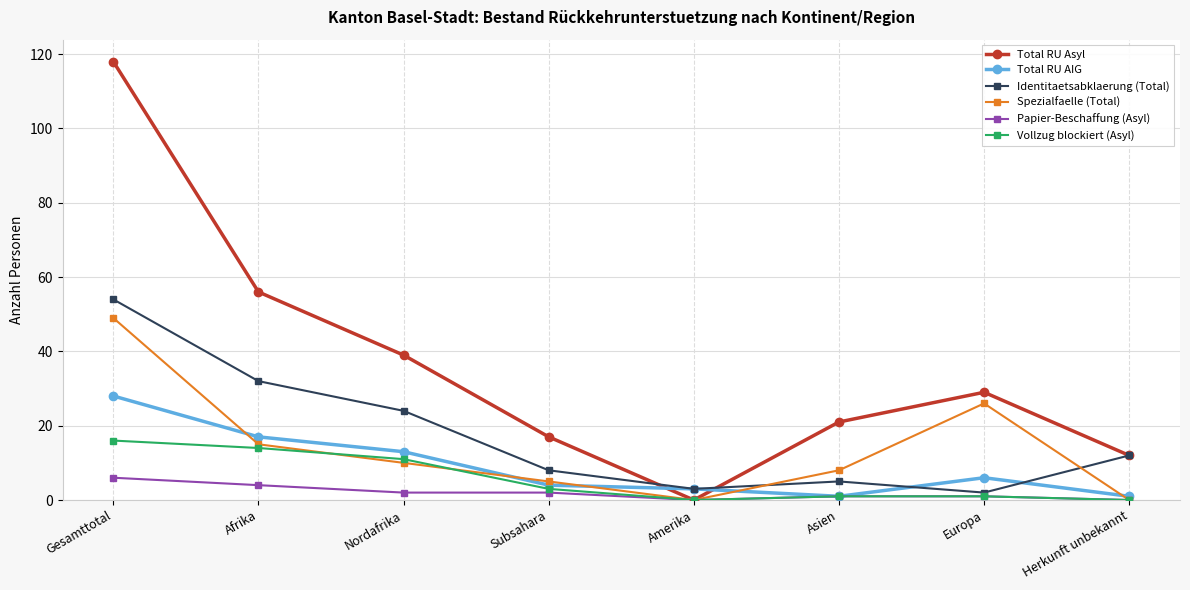

Does the chart display data point markers on the line(s)?

Yes